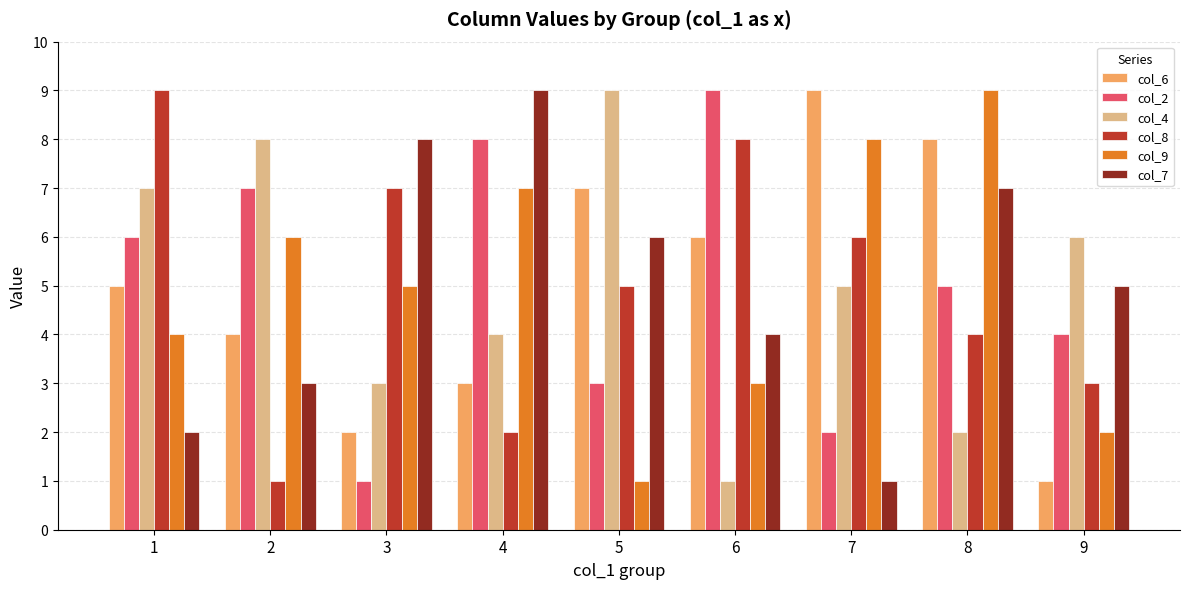

Reading right to left, extract all data points from this chart.

col_6: 9=1	8=8	7=9	6=6	5=7	4=3	3=2	2=4	1=5
col_2: 9=4	8=5	7=2	6=9	5=3	4=8	3=1	2=7	1=6
col_4: 9=6	8=2	7=5	6=1	5=9	4=4	3=3	2=8	1=7
col_8: 9=3	8=4	7=6	6=8	5=5	4=2	3=7	2=1	1=9
col_9: 9=2	8=9	7=8	6=3	5=1	4=7	3=5	2=6	1=4
col_7: 9=5	8=7	7=1	6=4	5=6	4=9	3=8	2=3	1=2